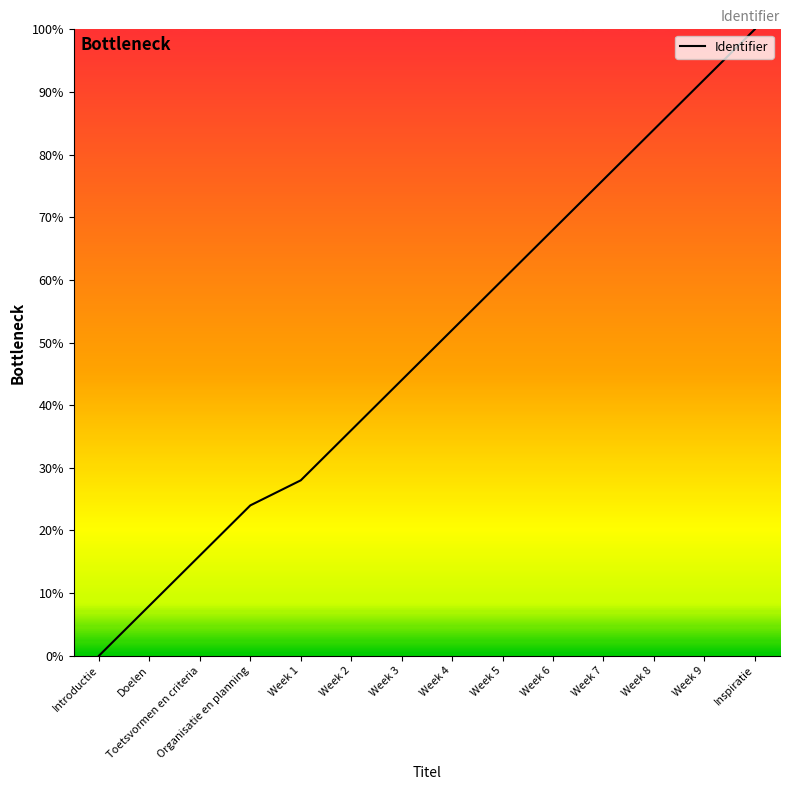

Reading left to right, extract all data points from this chart.

0.0	8.0	16.0	24.0	28.0	36.0	44.0	52.0	60.0	68.0	76.0	84.0	92.0	100.0